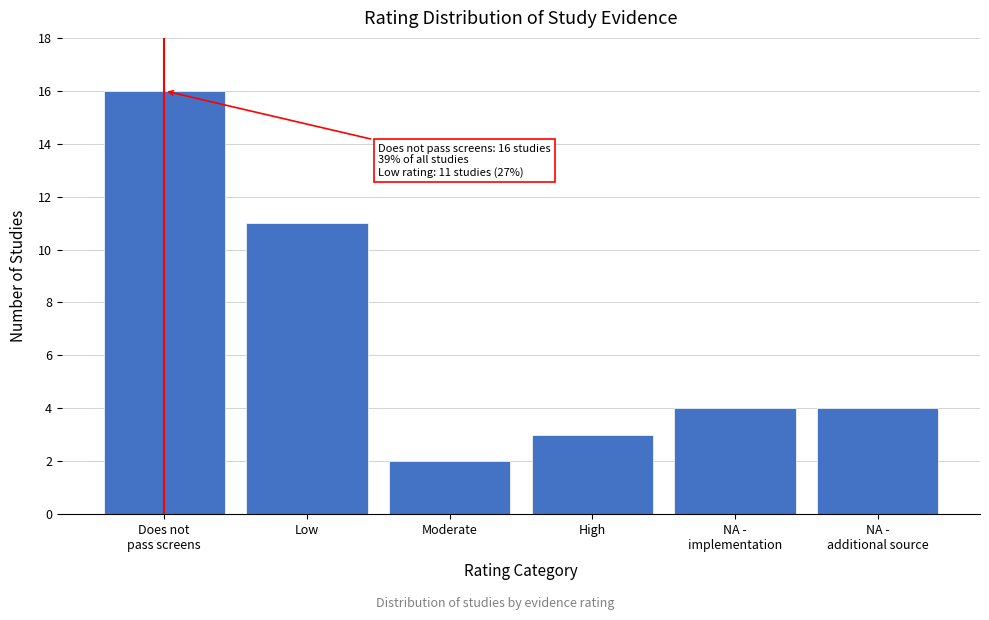

Reading right to left, list all the values displayed in this chart.

4	4	3	2	11	16